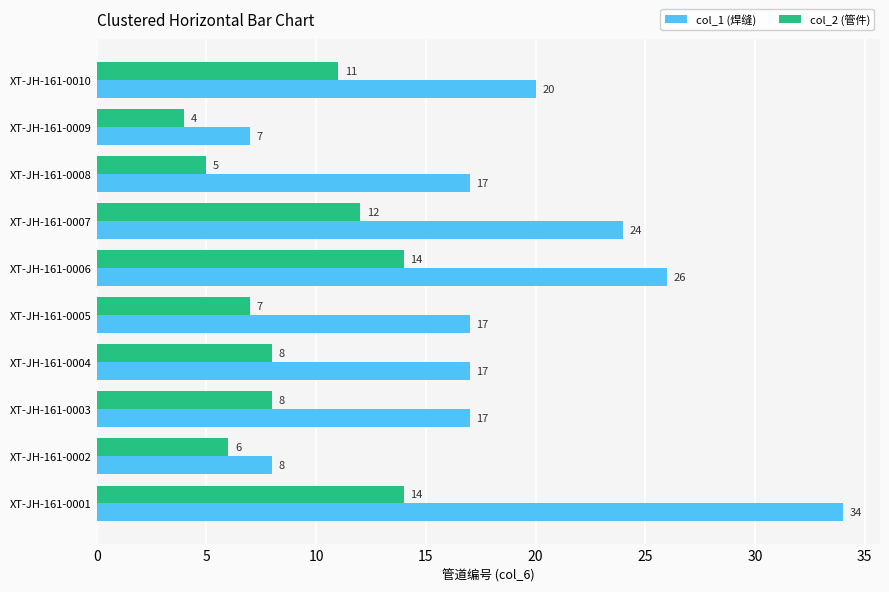

How many categories are shown in the chart?

10